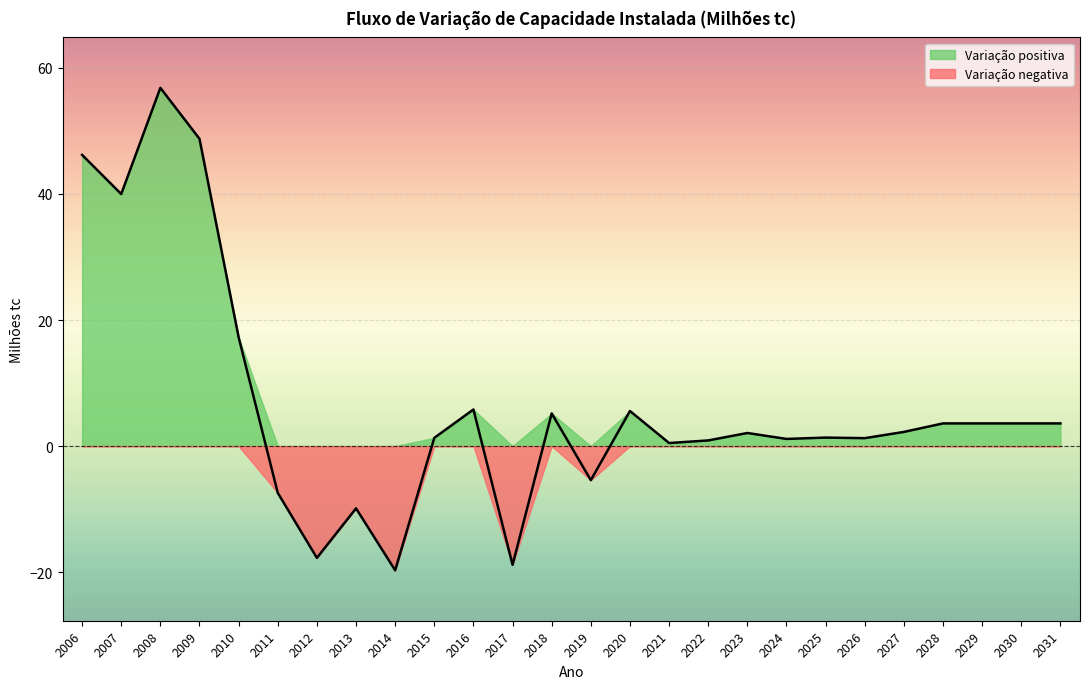

Which has a higher value, 2006 or 2028?

2006